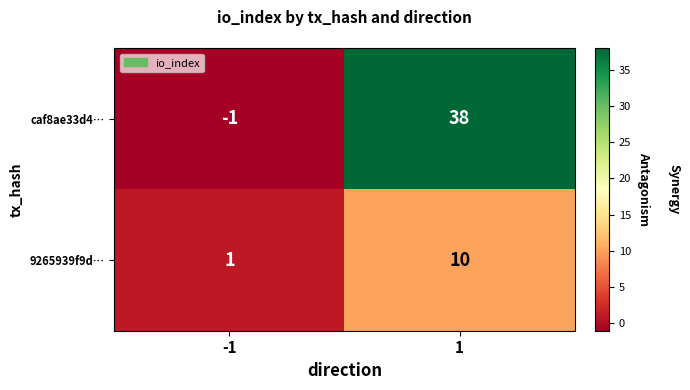

At how many categories does at least one series exceed 19?

1